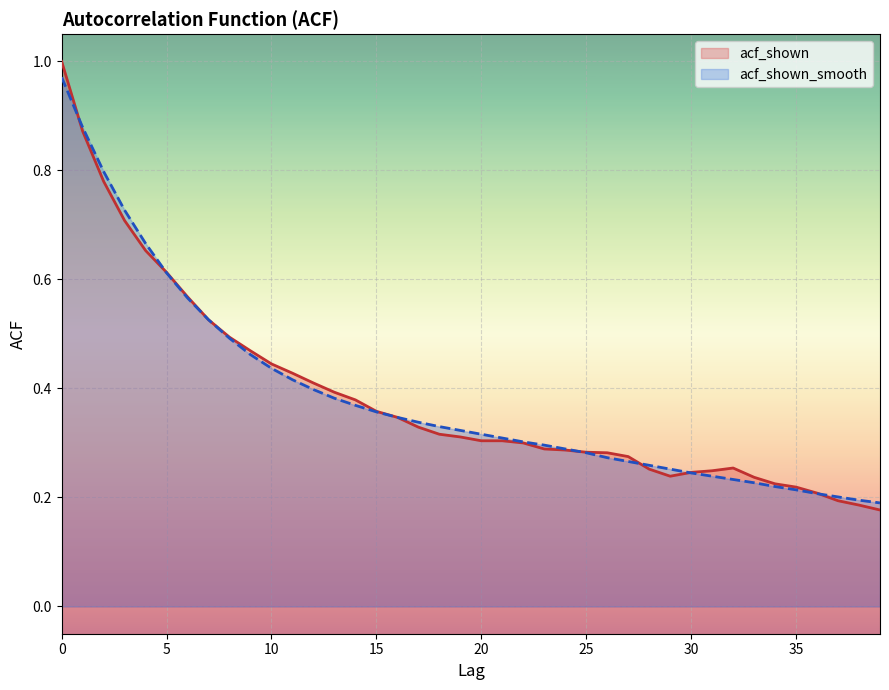

List the series in order of their overall mean, highest first.

acf_shown_smooth, acf_shown